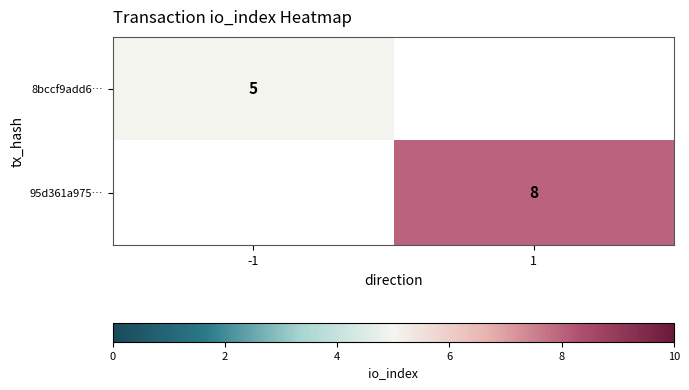

The 95d361a975… series shows 8 at 1. True or false?

True